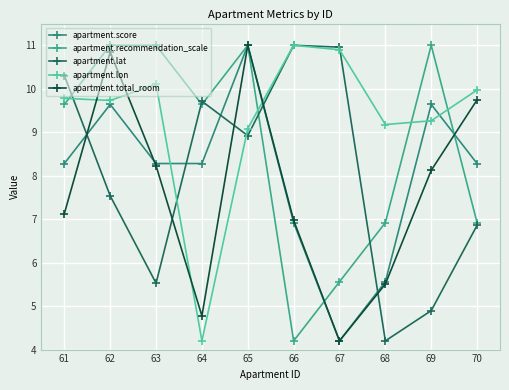

Does the chart display data point markers on the line(s)?

Yes